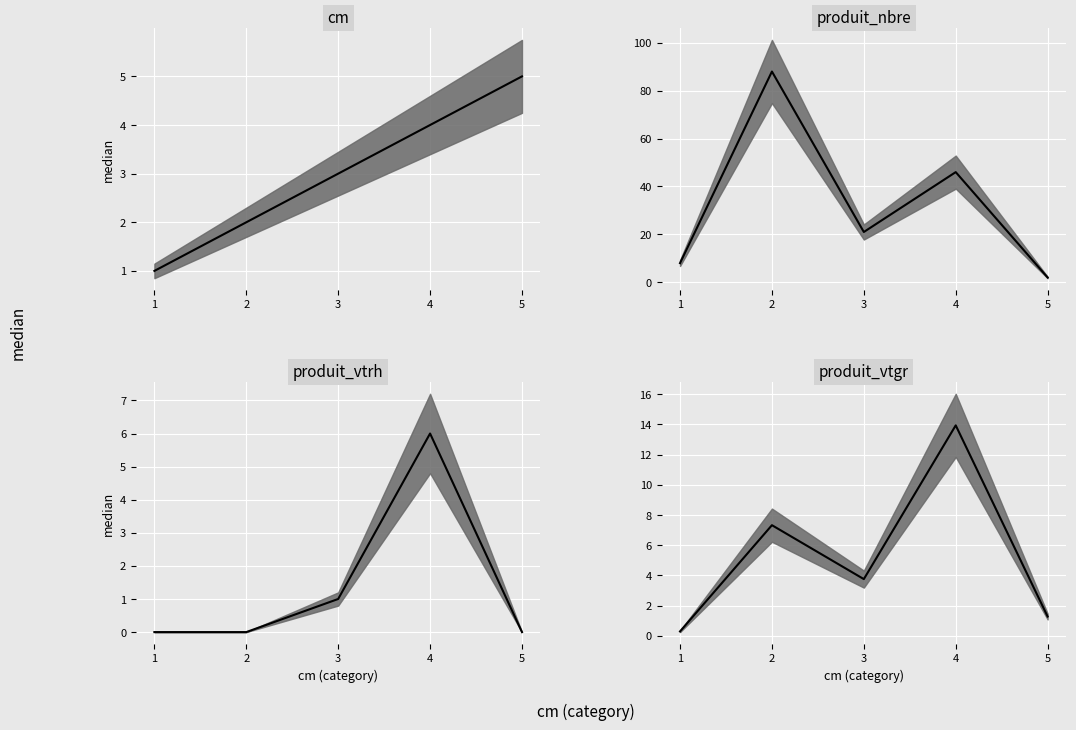

Is this an area chart (filled region under the line)?

No